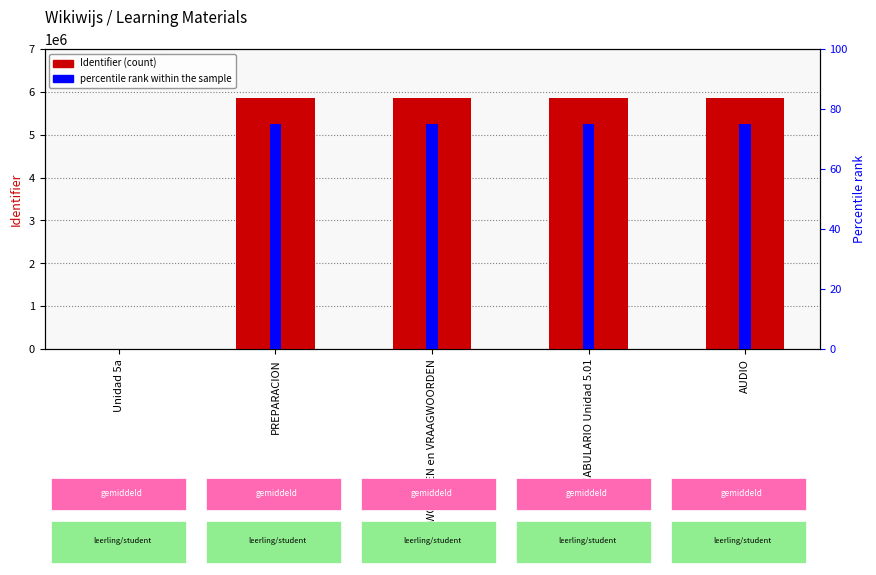

At which label does Identifier first exceed 5851484?

VOCABULARIO Unidad 5.01